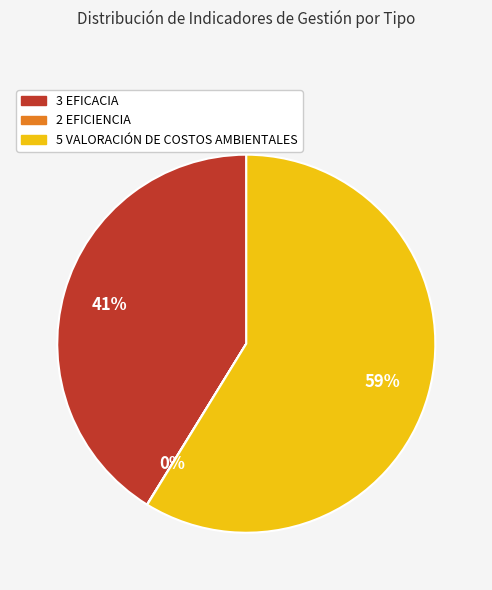

Is there a majority slice in this chart?

Yes